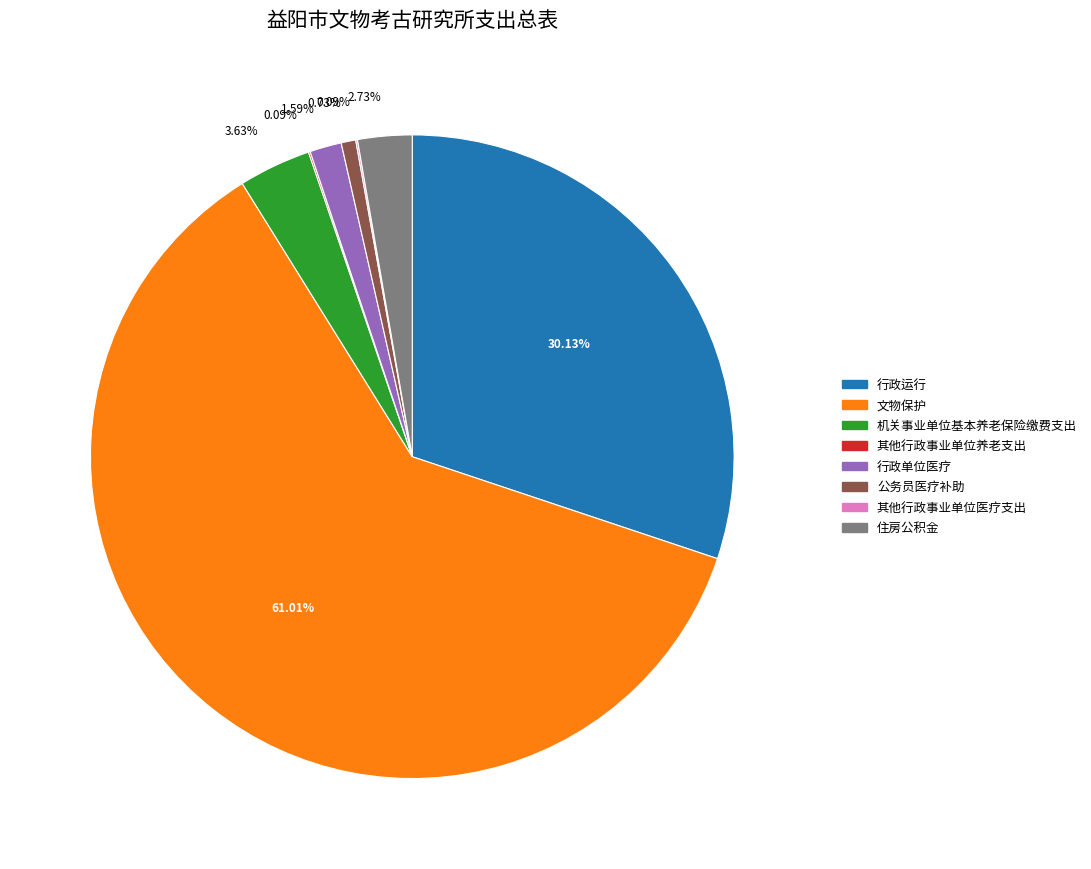

To the nearest percent, what is the combined percentage of 机关事业单位基本养老保险缴费支出 and 行政单位医疗?

5%